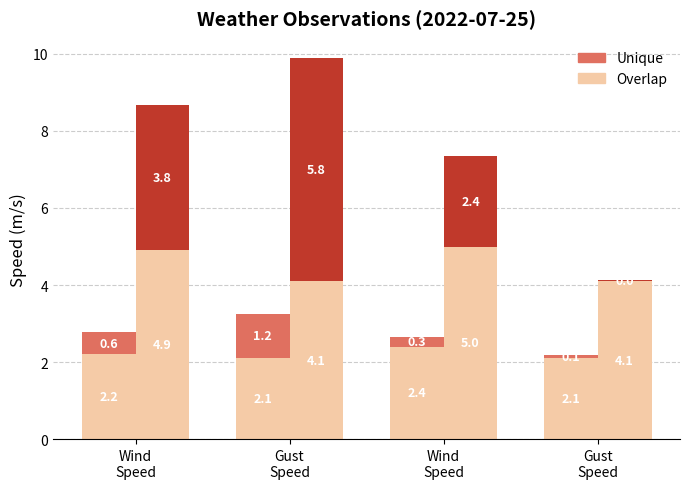

What is the value of the Unique bar at the 1st from the left?

0.6